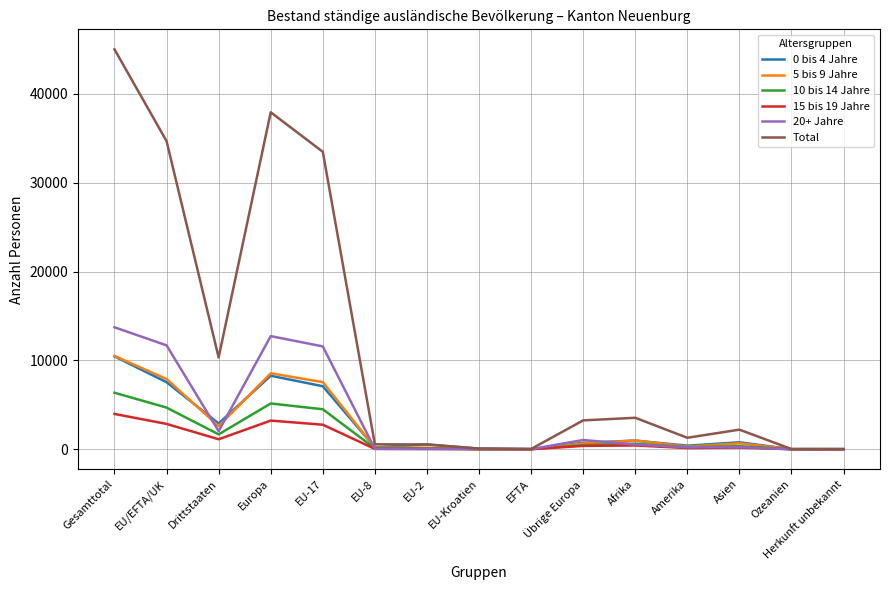

Is the value of 20+ Jahre at EFTA greater than the value of 0 bis 4 Jahre at Europa?

No